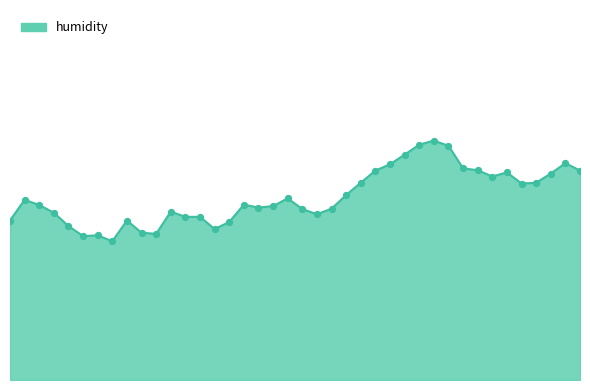

Is this an area chart (filled region under the line)?

Yes